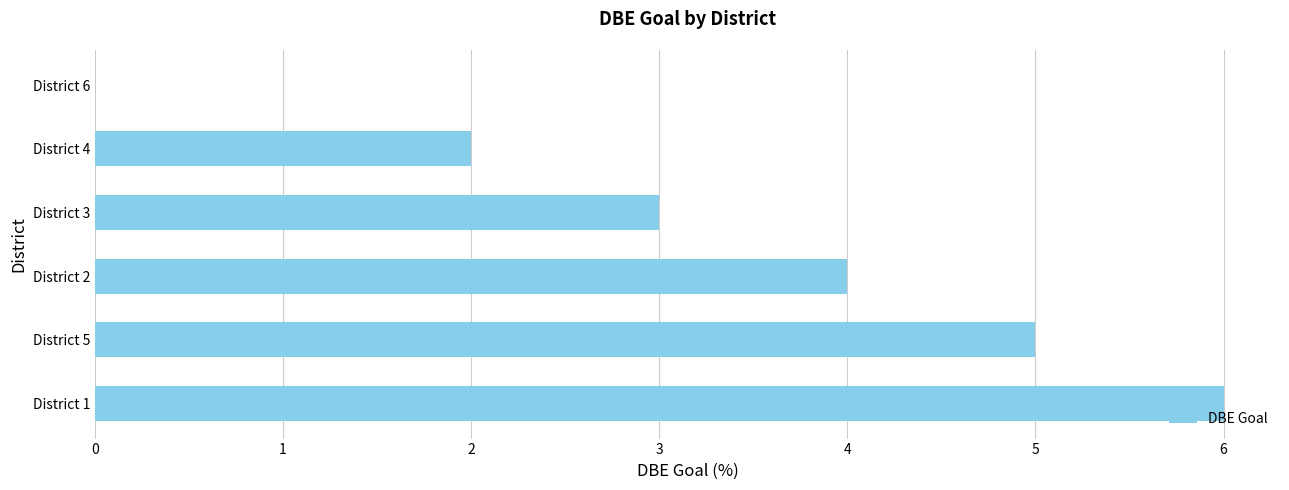

What is the average value?

3